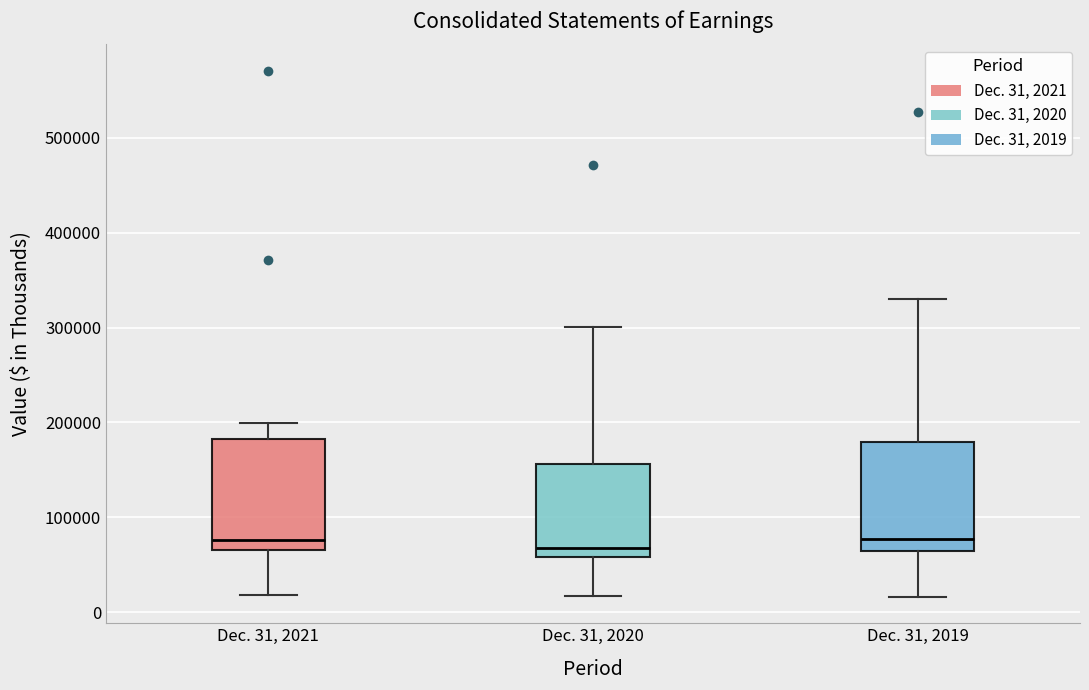

Reading left to right, transcribe this box plot: for each box, give where its median line is, the range the box spans, and where its two whiskers end, as read against the y-axis. The values are not printed on the chart, so give them approximately, as read against the axis.

Dec. 31, 2021: median 80000, box 70000 to 180000, whiskers 20000 to 200000
Dec. 31, 2020: median 70000, box 60000 to 160000, whiskers 20000 to 300000
Dec. 31, 2019: median 80000, box 60000 to 180000, whiskers 20000 to 330000